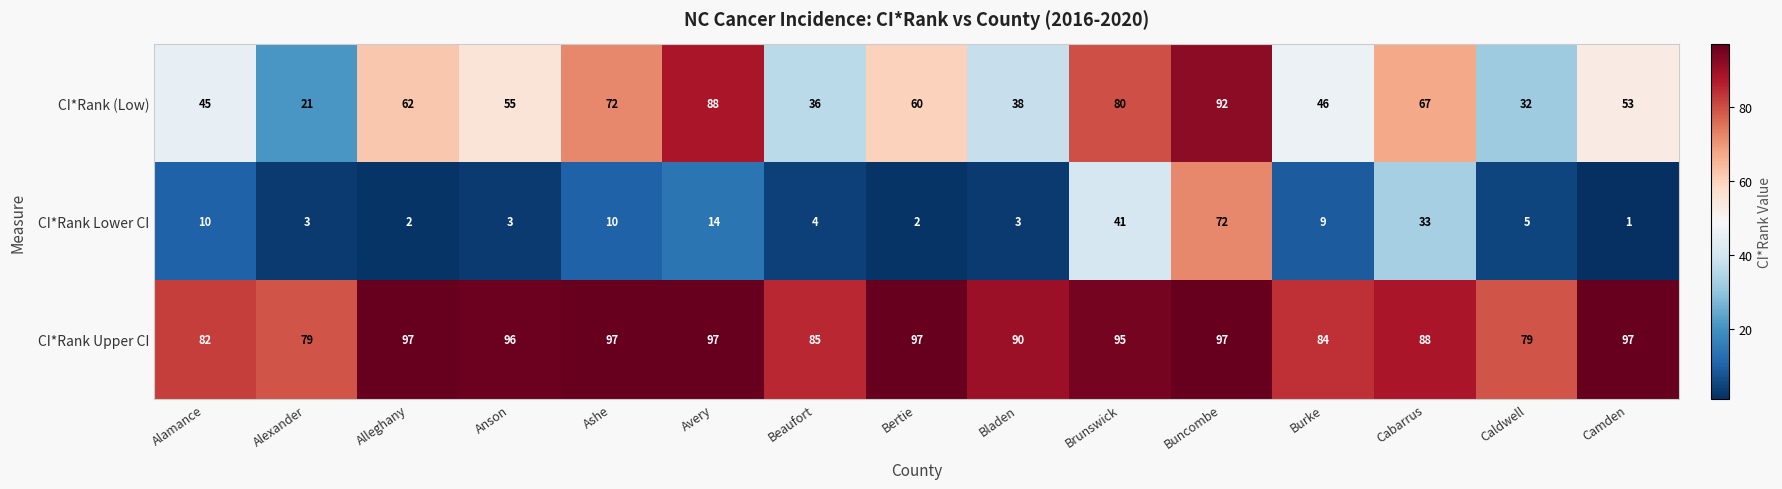

The value of CI*Rank (Low) at Ashe is 48. True or false?

False